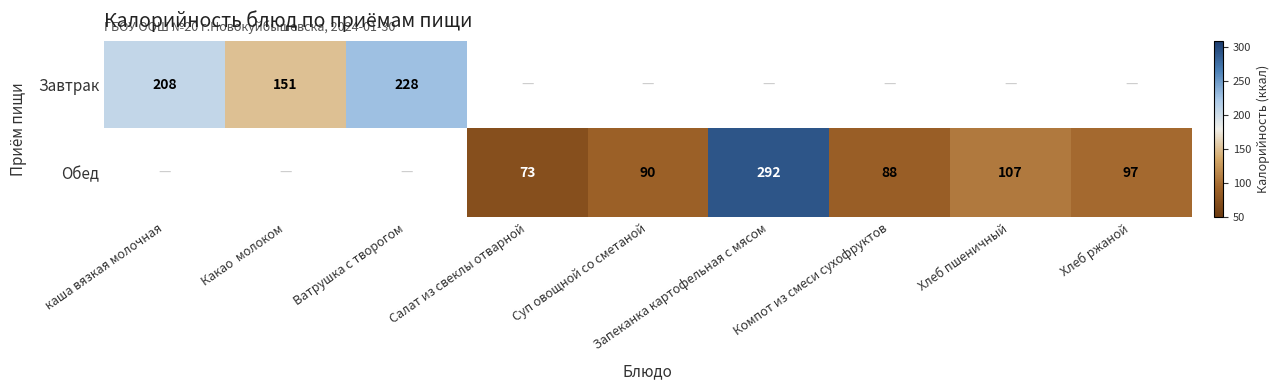

What is the difference between the Обед values at Запеканка картофельная с мясом and Суп овощной со сметаной?

202